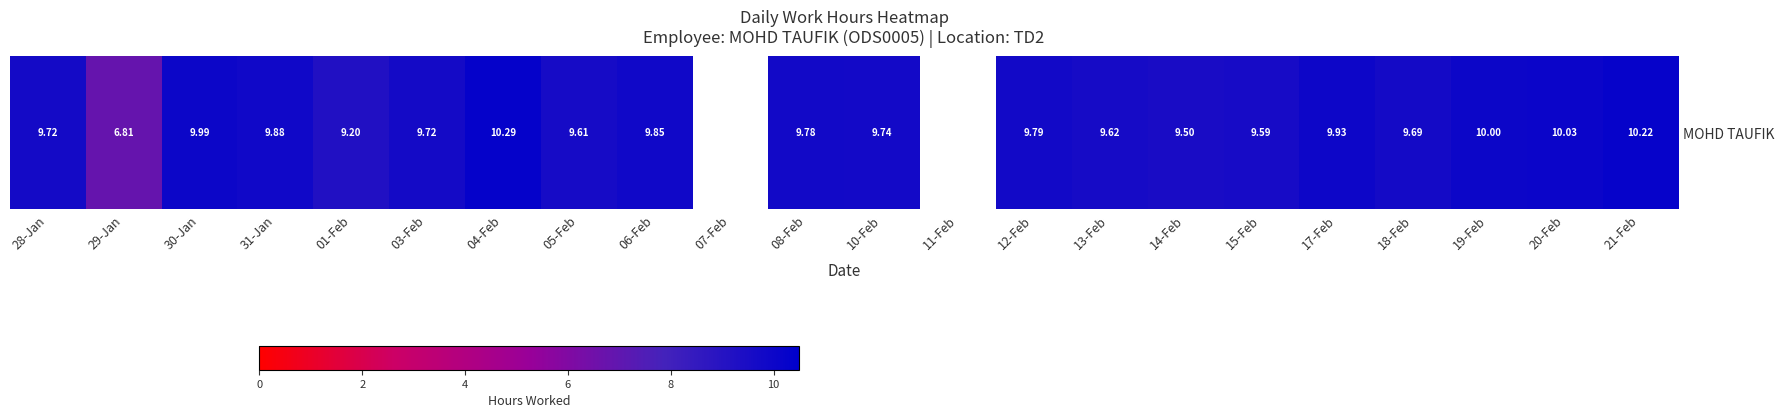

Which has a higher value, 07-Feb or 29-Jan?

29-Jan